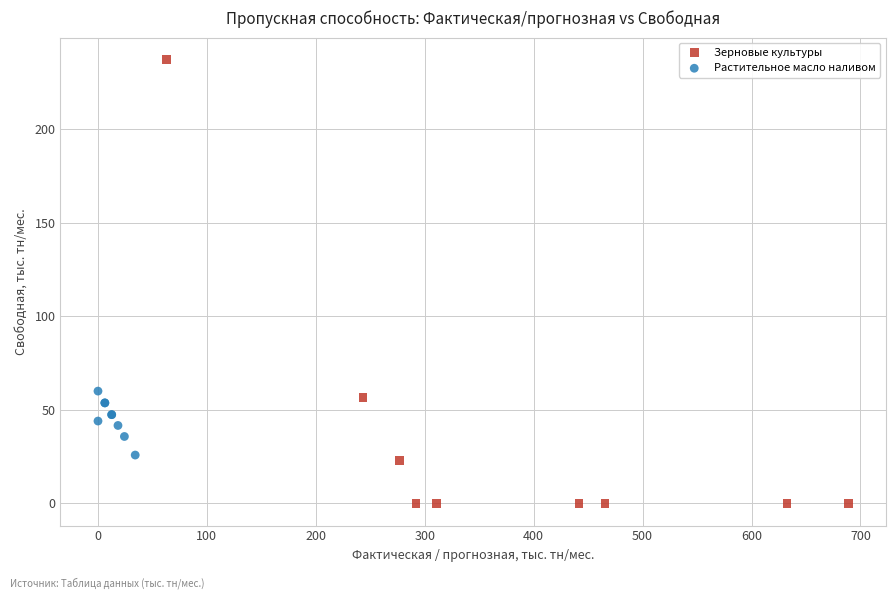

Which series has the largest Y range (max minus min)?

Зерновые культуры